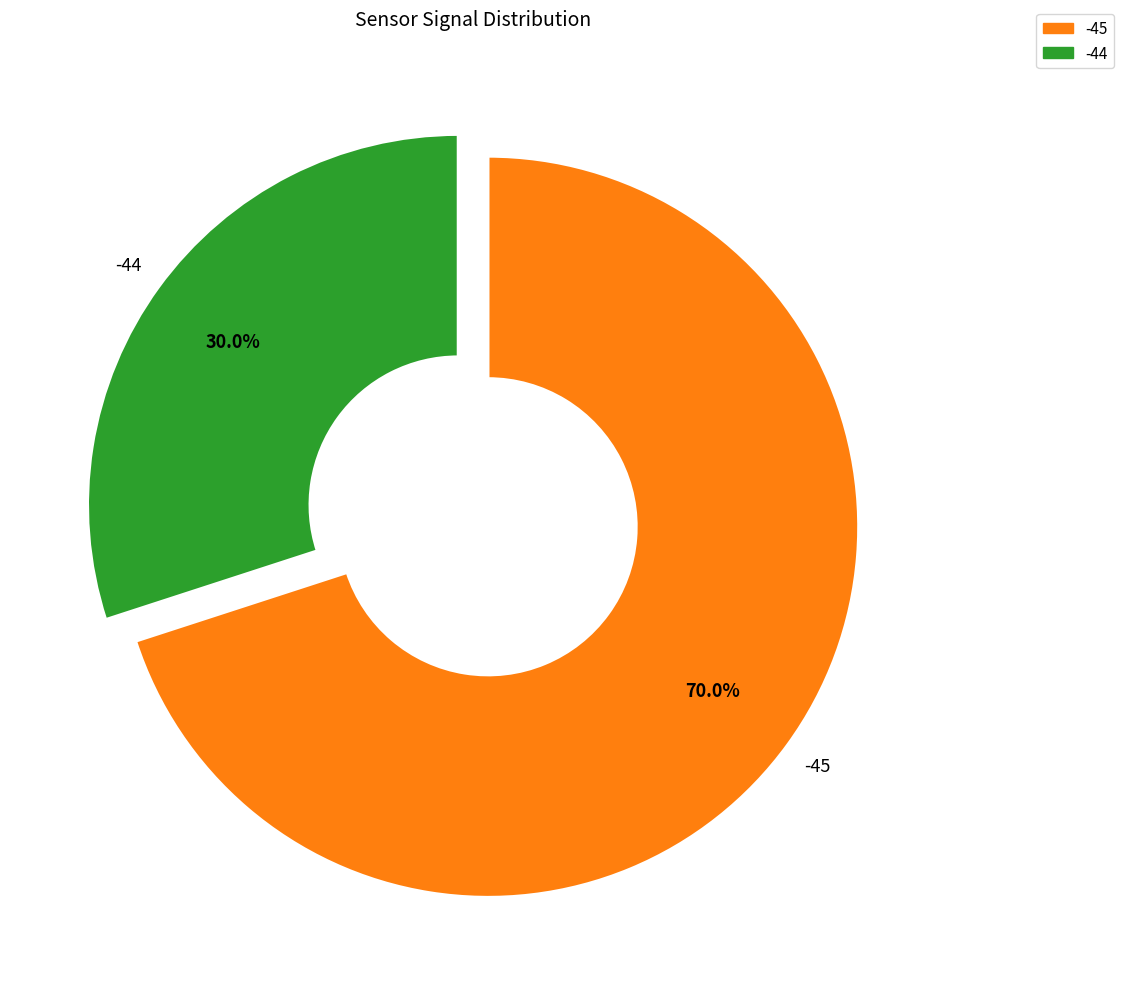

How many segments does this pie chart have?

2